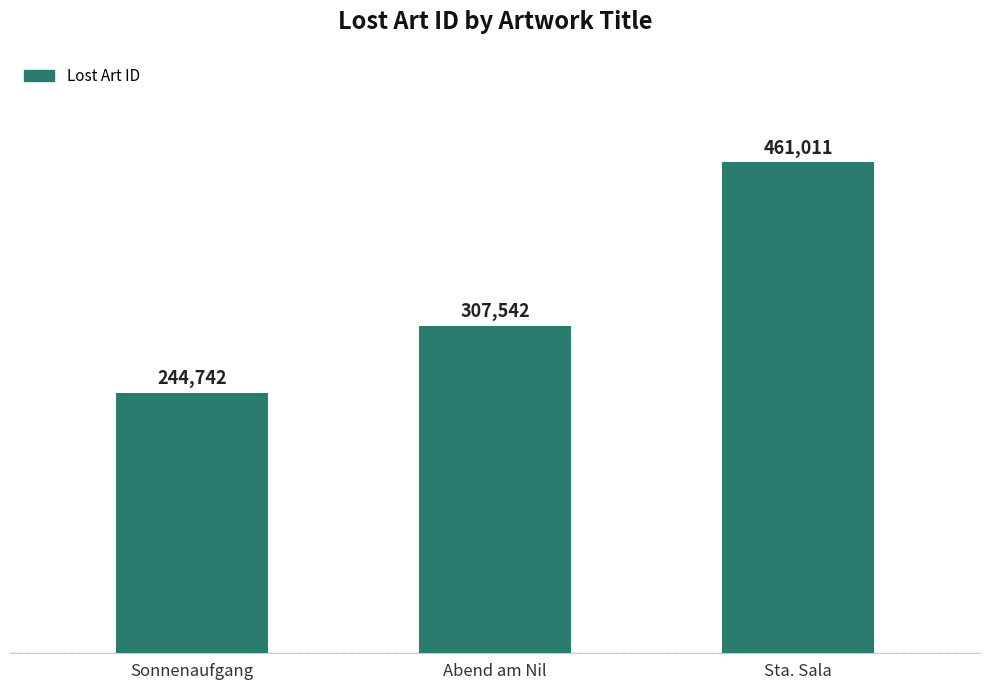

Reading left to right, extract all data points from this chart.

244742	307542	461011